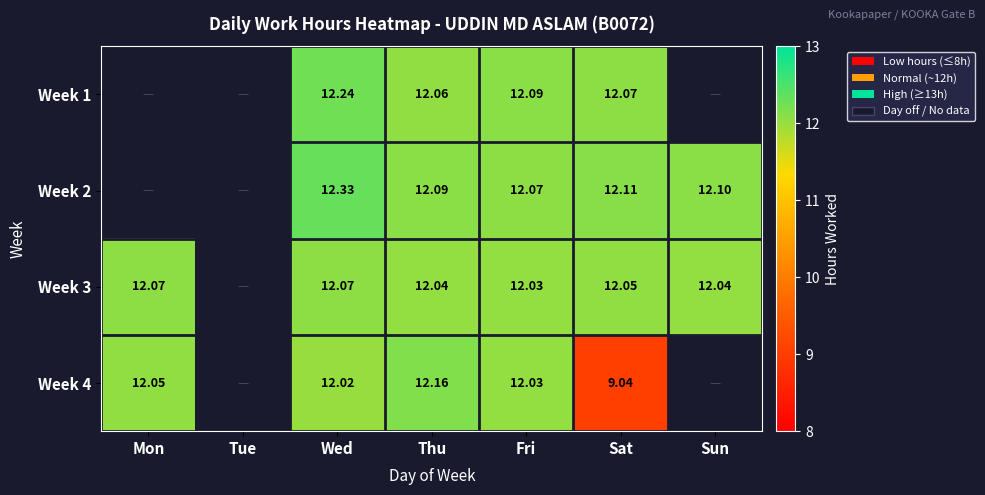

Is the value of Week 1 at Fri greater than the value of Week 3 at Mon?

Yes